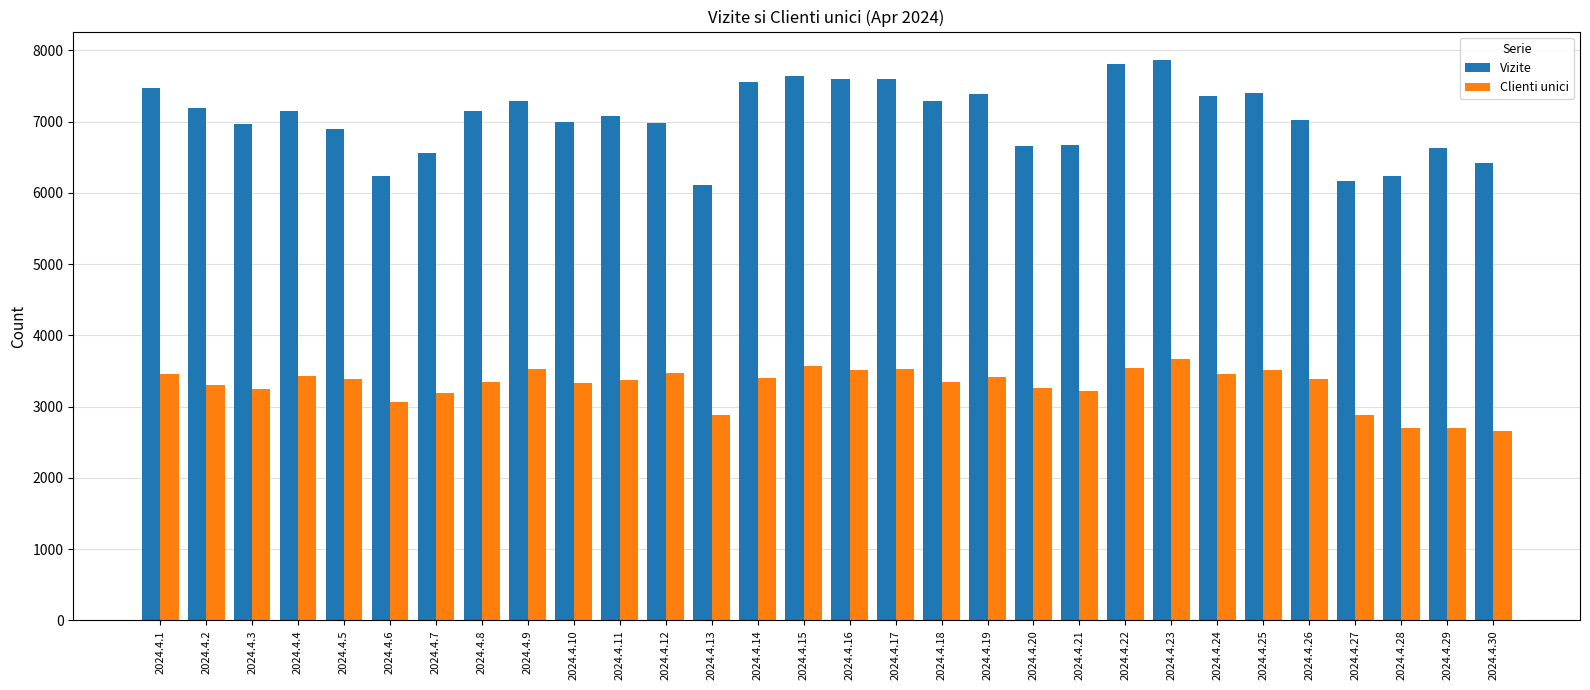

What is the difference between the highest and lowest values at 2024.4.9?

3753